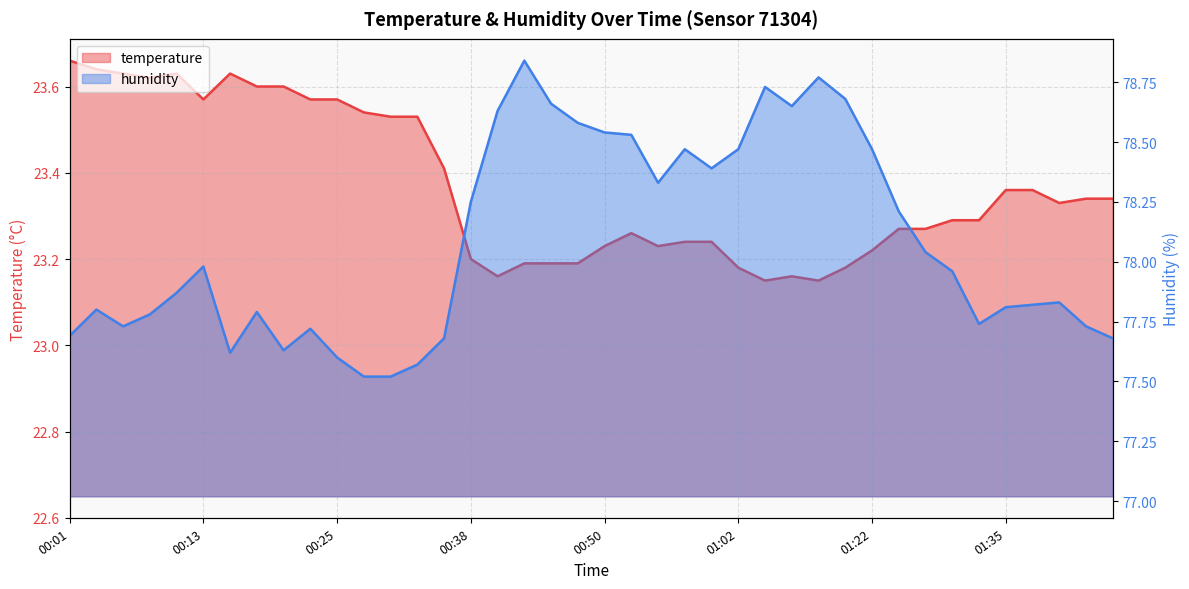

Does the chart display data point markers on the line(s)?

No